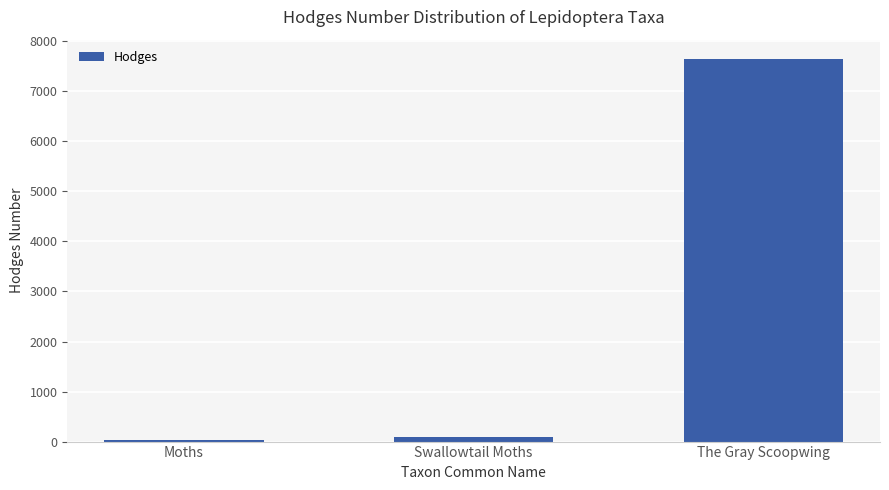

Does the chart contain stacked bars?

No